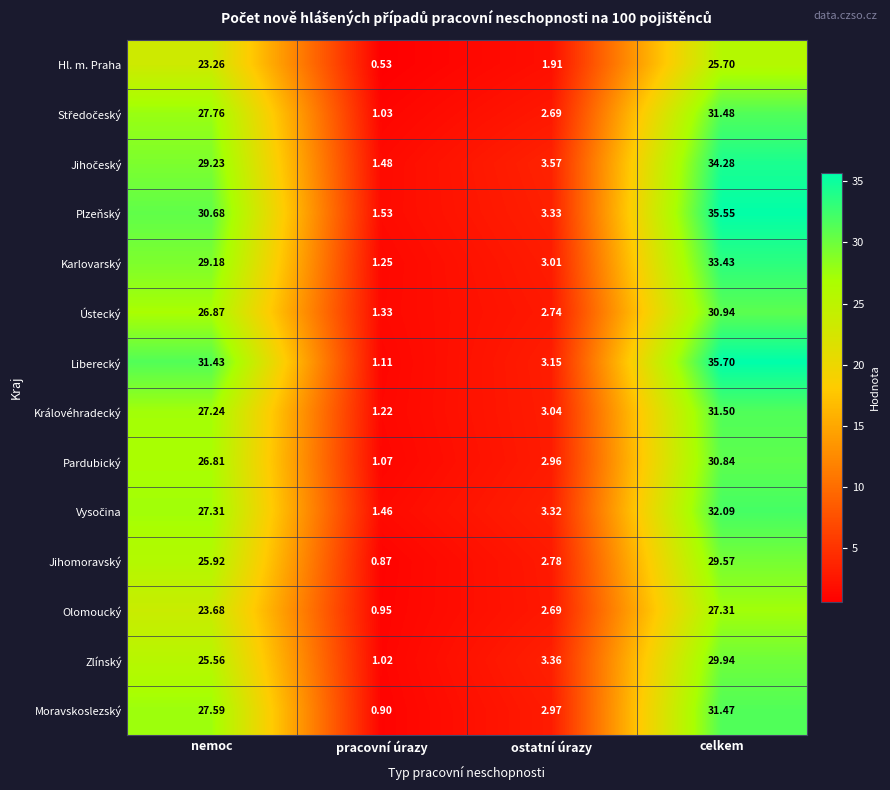

How many data points in Jihomoravský are less than 25?

2